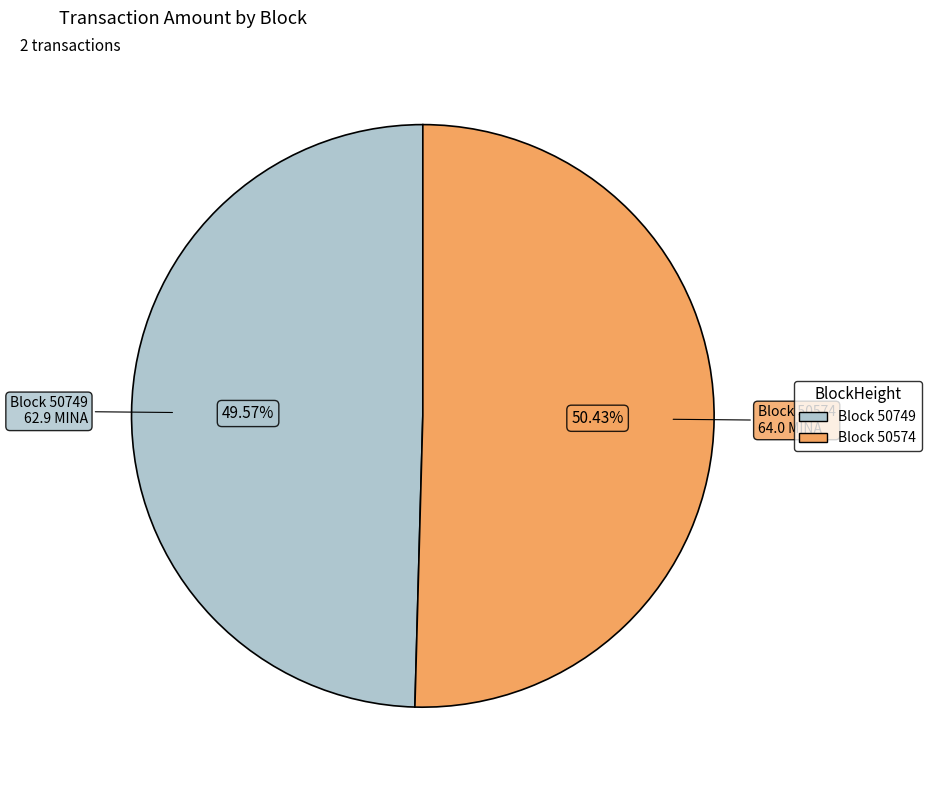

To the nearest percent, what is the difference between the largest and smallest slice percentages?

1%